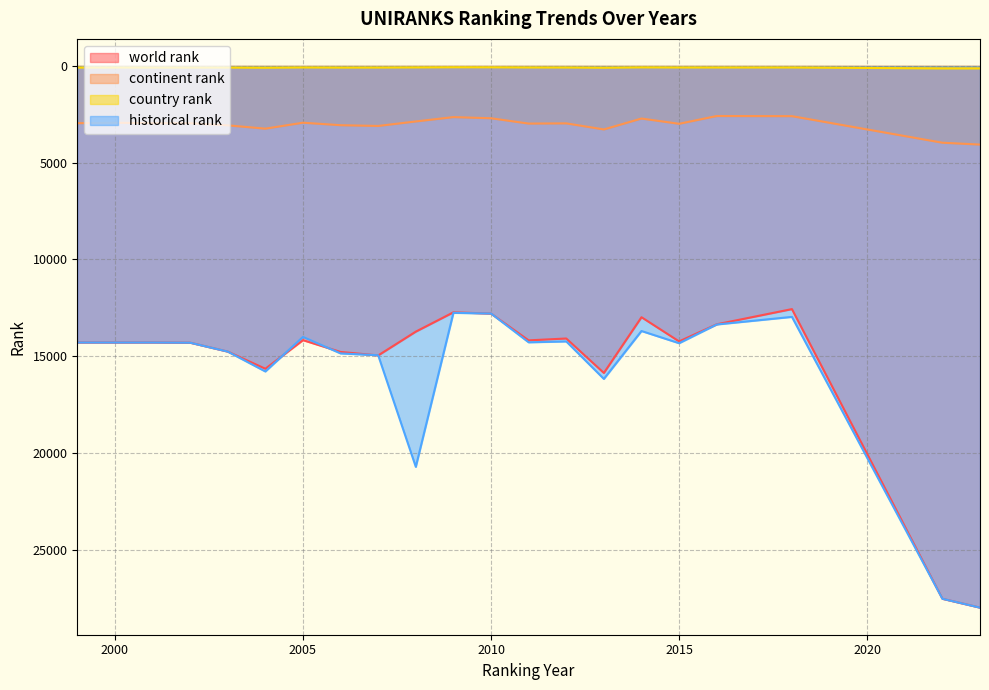

True or false: country rank and continent rank cross at least once.

False